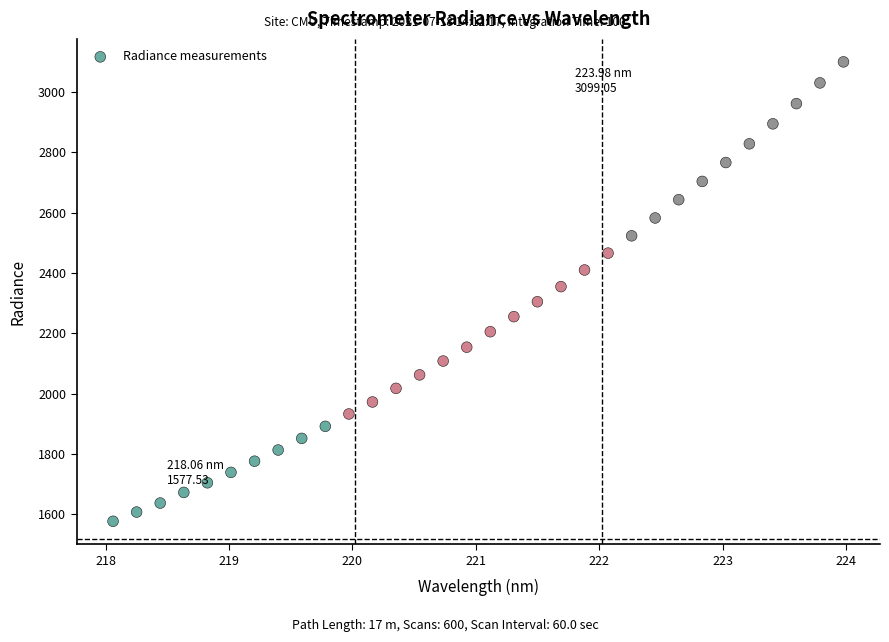

What is the range of Y values (max minus min)?

1521.5